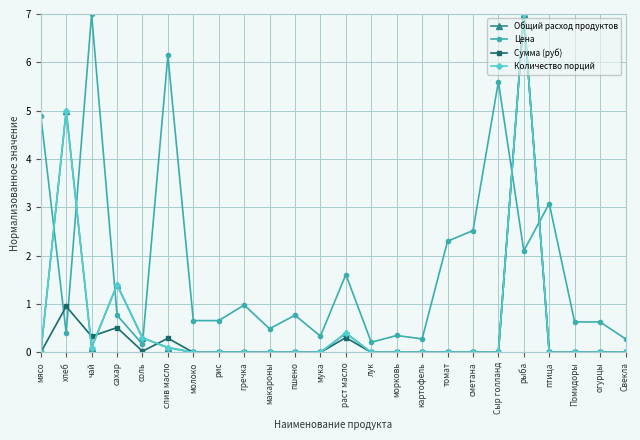

Does the chart have visible grid lines?

Yes